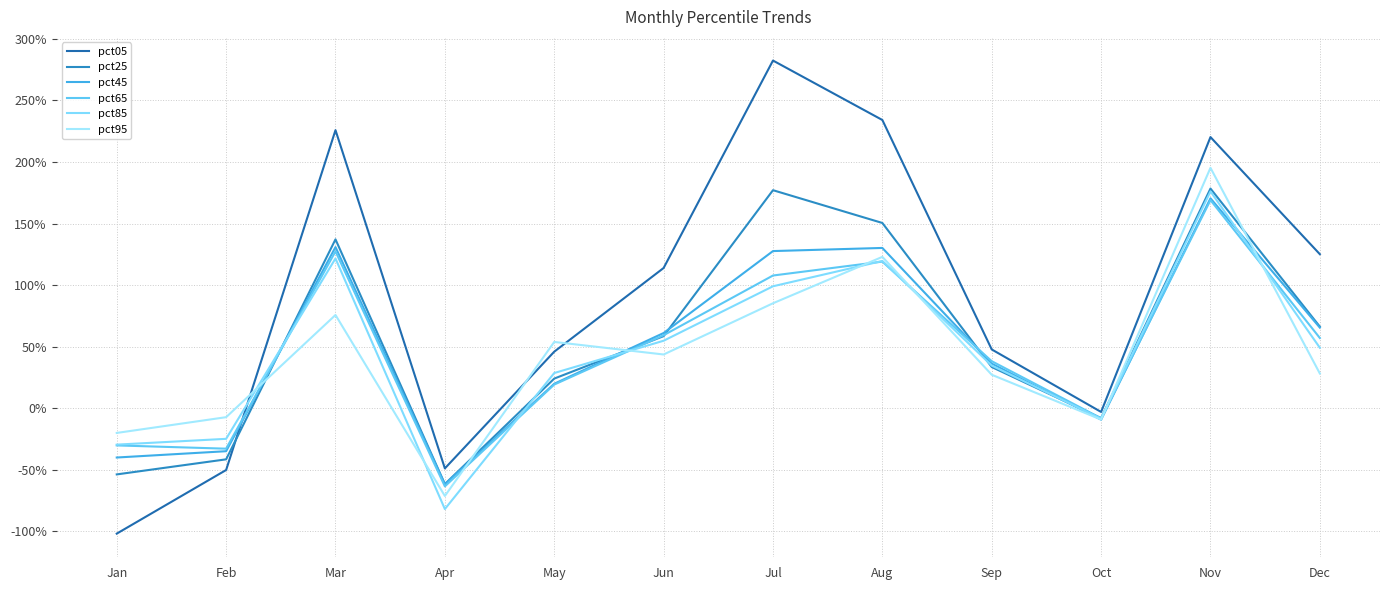

Which series has the widest spread of values?

pct05